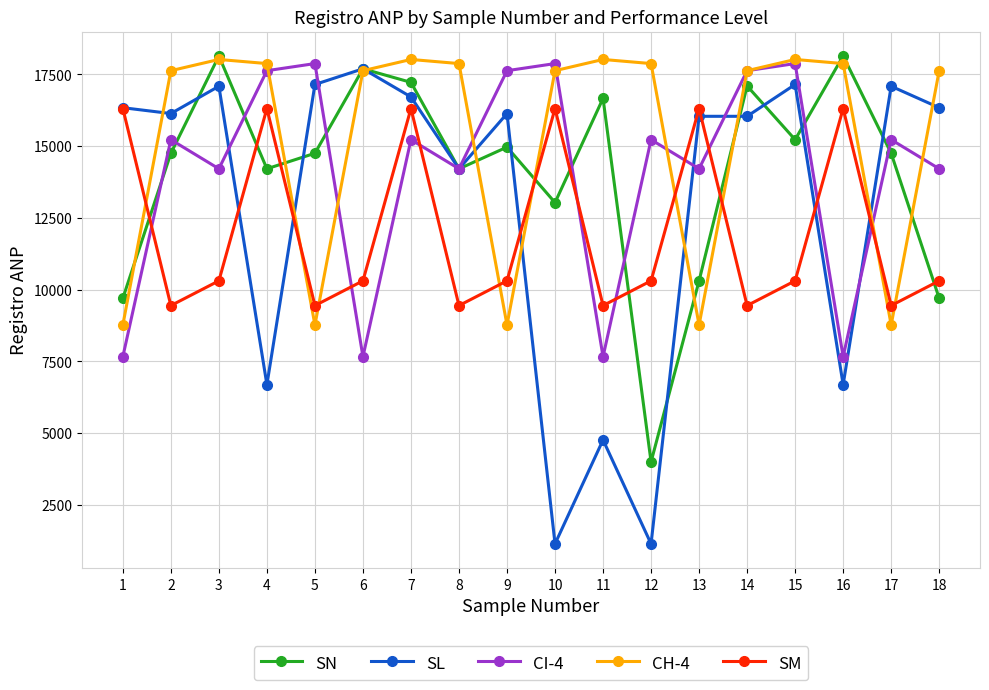

At how many categories does at least one series exceed 3534?

18